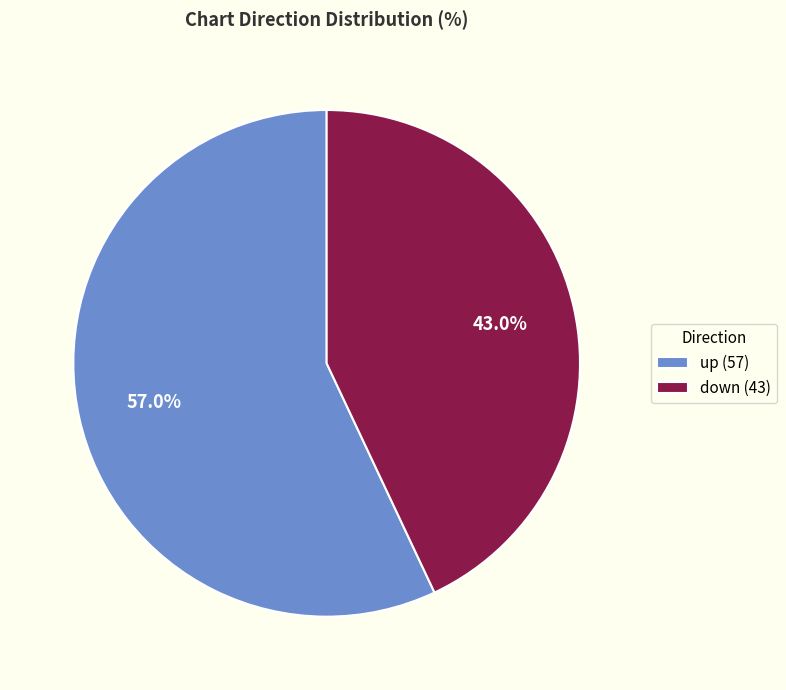

To the nearest percent, what portion does down represent?

43%